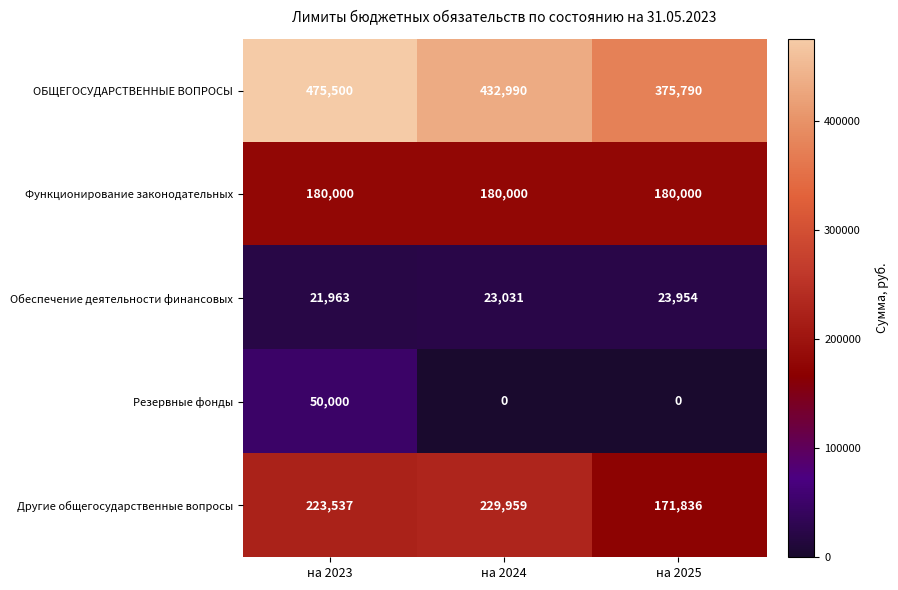

What is the difference between the ОБЩЕГОСУДАРСТВЕННЫЕ ВОПРОСЫ values at на 2023 and на 2024?

42510